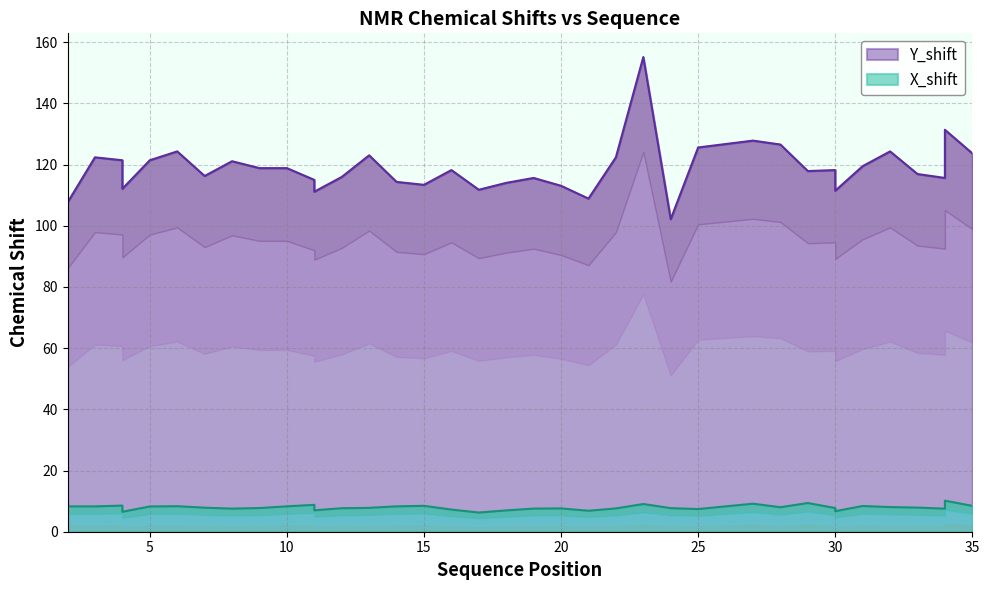

What is the difference between the highest and lowest values at 12?

108.3